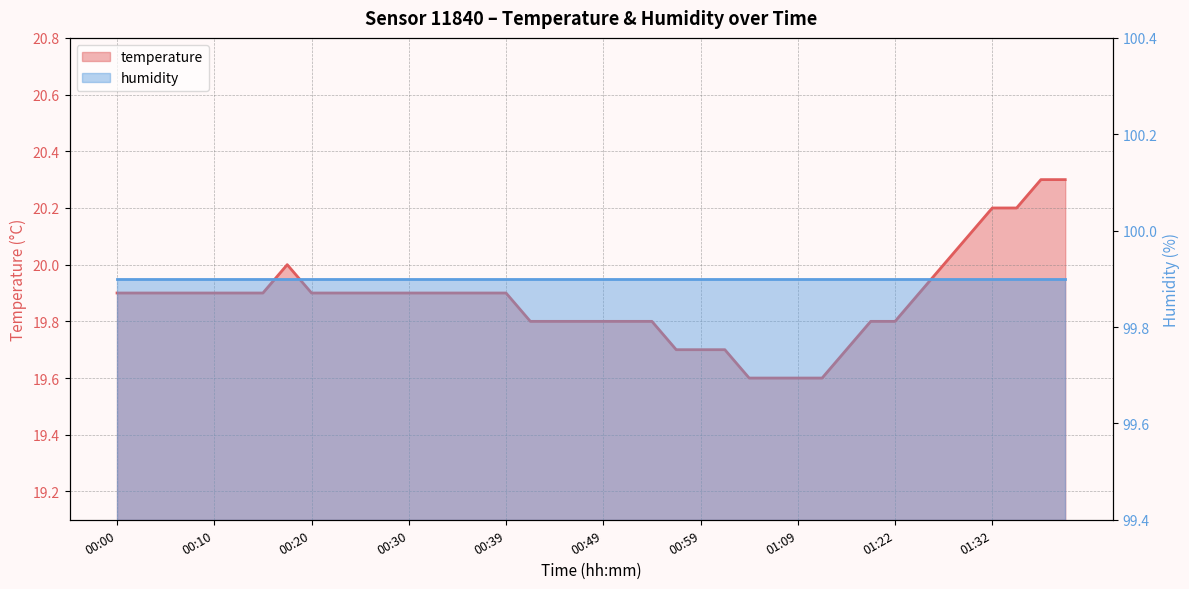

At which category does the chart reach its minimum across all series?

01:04